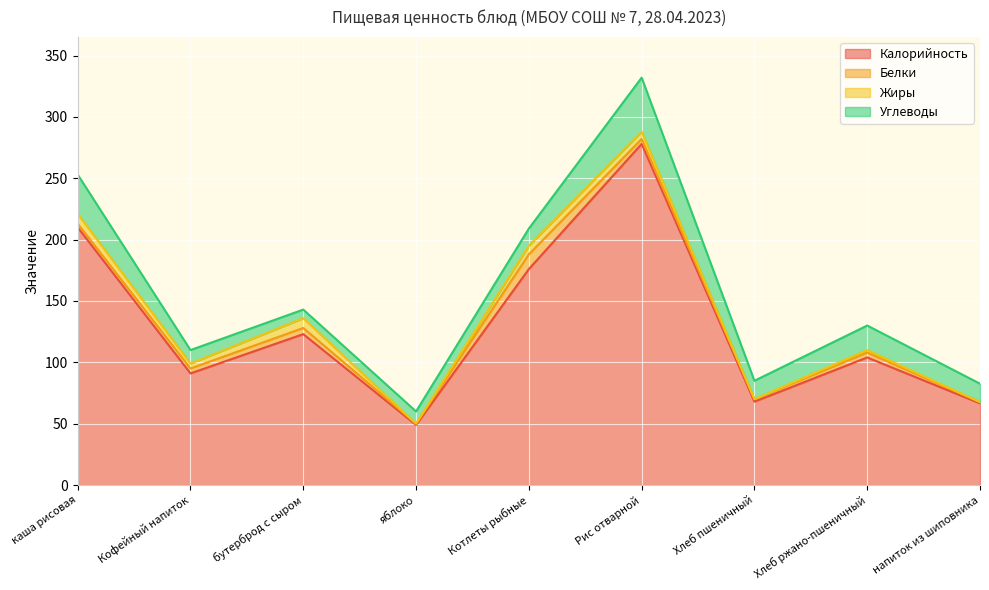

What is the value of the Белки point at the 5th from the left?

12.0